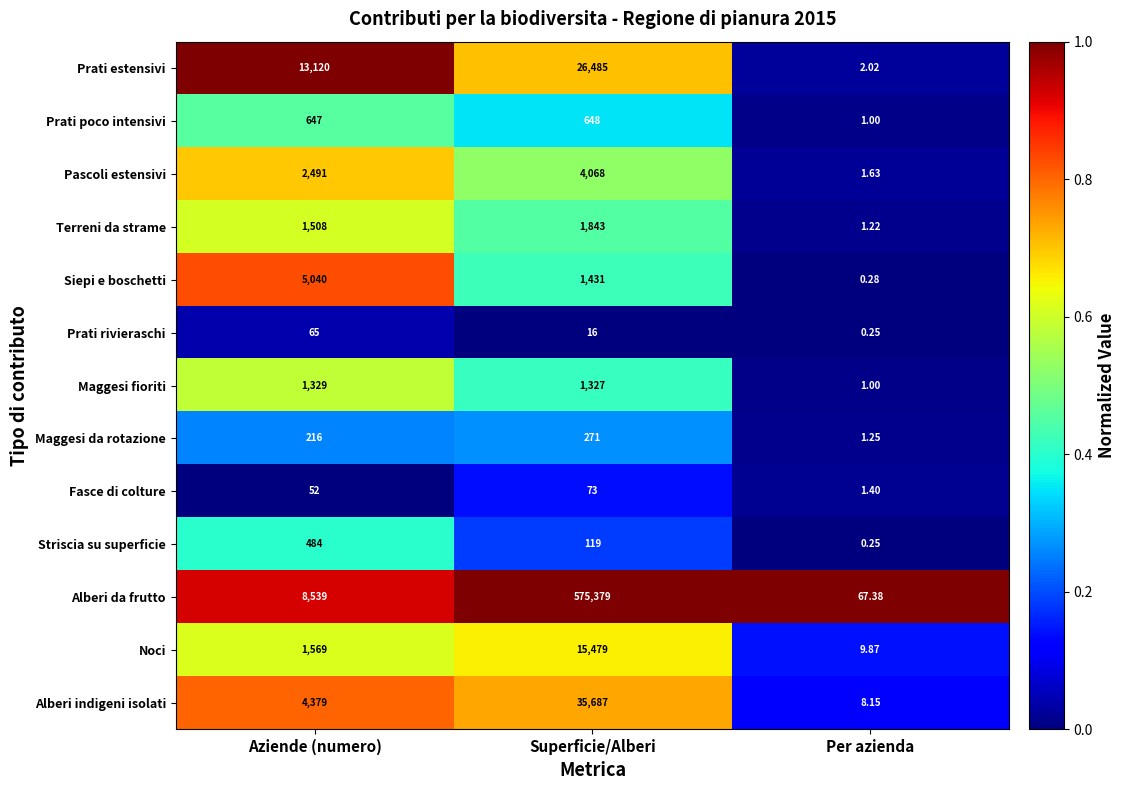

Which series has the largest total across all categories?

Alberi da frutto